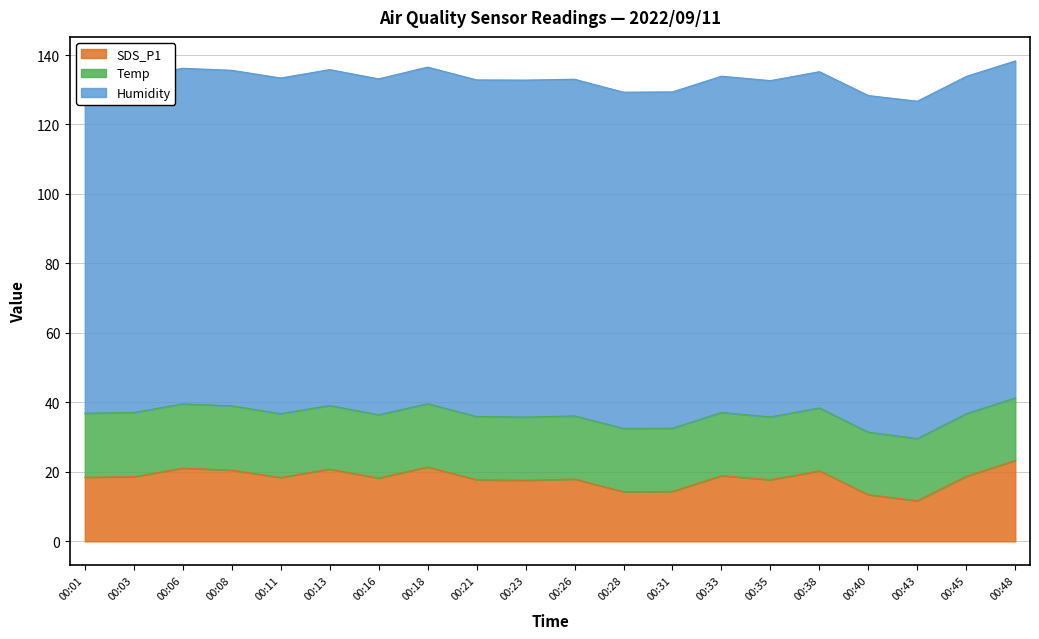

Reading left to right, list all the values displayed in this chart.

SDS_P1: 00:01=18.5	00:03=18.6	00:06=21.1	00:08=20.5	00:11=18.4	00:13=20.8	00:16=18.2	00:18=21.4	00:21=17.7	00:23=17.6	00:26=17.9	00:28=14.3	00:31=14.4	00:33=18.9	00:35=17.7	00:38=20.3	00:40=13.4	00:43=11.7	00:45=18.8	00:48=23.3
Temp: 00:01=18.4	00:03=18.5	00:06=18.5	00:08=18.5	00:11=18.4	00:13=18.3	00:16=18.2	00:18=18.2	00:21=18.2	00:23=18.2	00:26=18.2	00:28=18.2	00:31=18.2	00:33=18.2	00:35=18.1	00:38=18.1	00:40=18.0	00:43=17.9	00:45=18.0	00:48=18.0
Humidity: 00:01=96.8	00:03=96.7	00:06=96.6	00:08=96.6	00:11=96.6	00:13=96.7	00:16=96.7	00:18=96.9	00:21=96.9	00:23=97.0	00:26=96.9	00:28=96.8	00:31=96.8	00:33=96.8	00:35=96.8	00:38=96.8	00:40=96.9	00:43=97.1	00:45=97.1	00:48=97.0